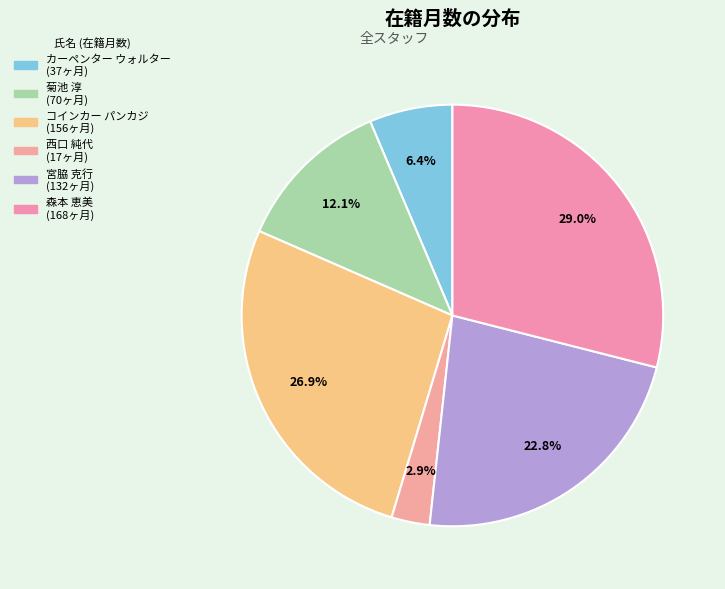

How many segments does this pie chart have?

6